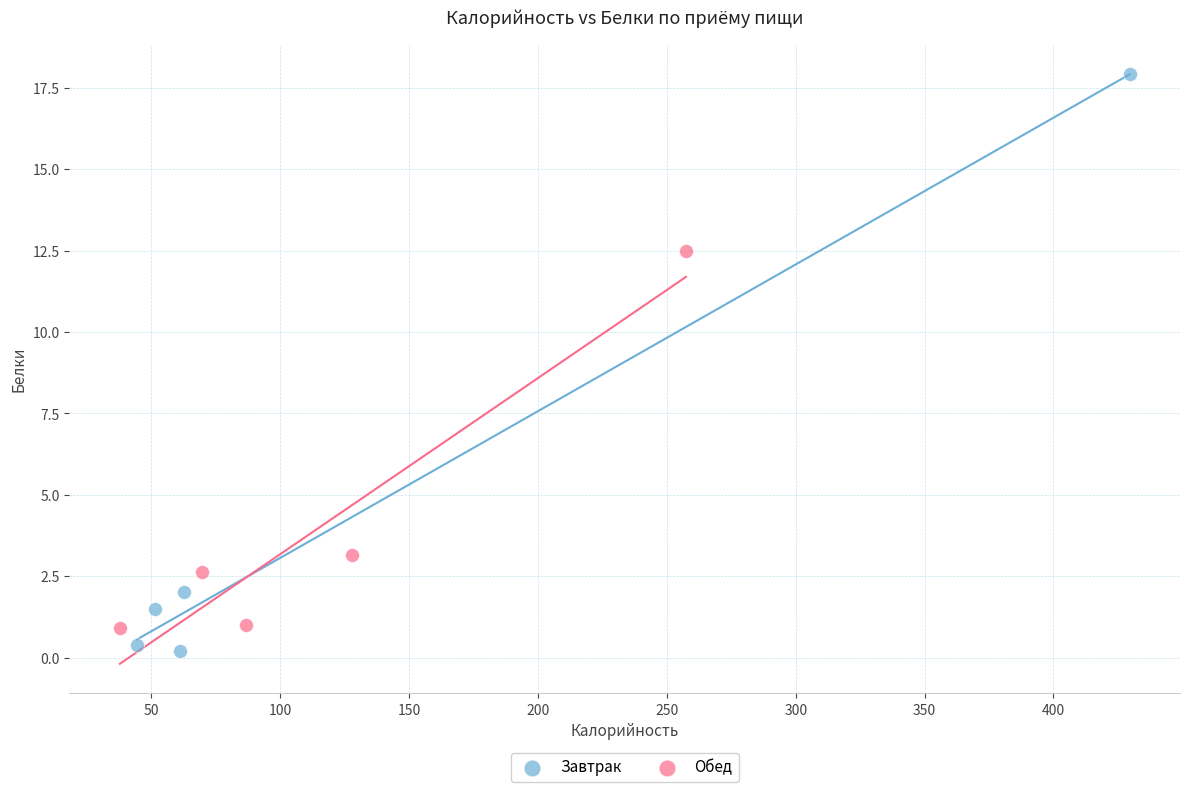

Which series contains the highest Y value?

Завтрак